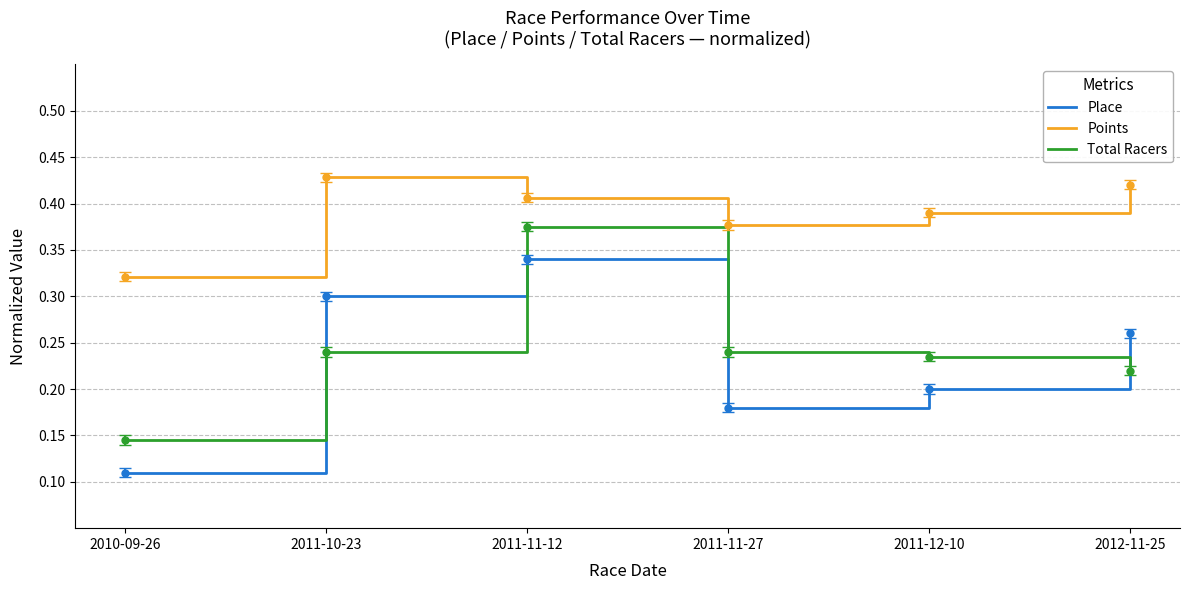

True or false: Points and Total Racers intersect in this chart.

False